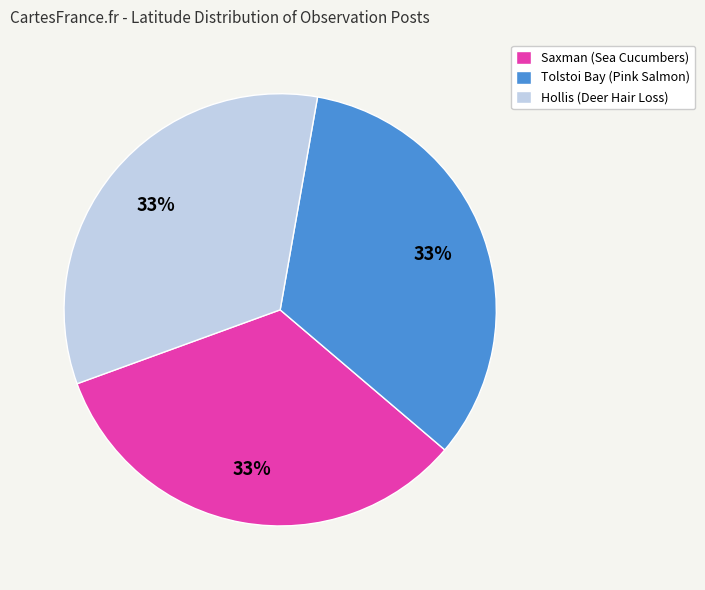

To the nearest percent, what percentage of the pie is Saxman (Sea Cucumbers)?

33%